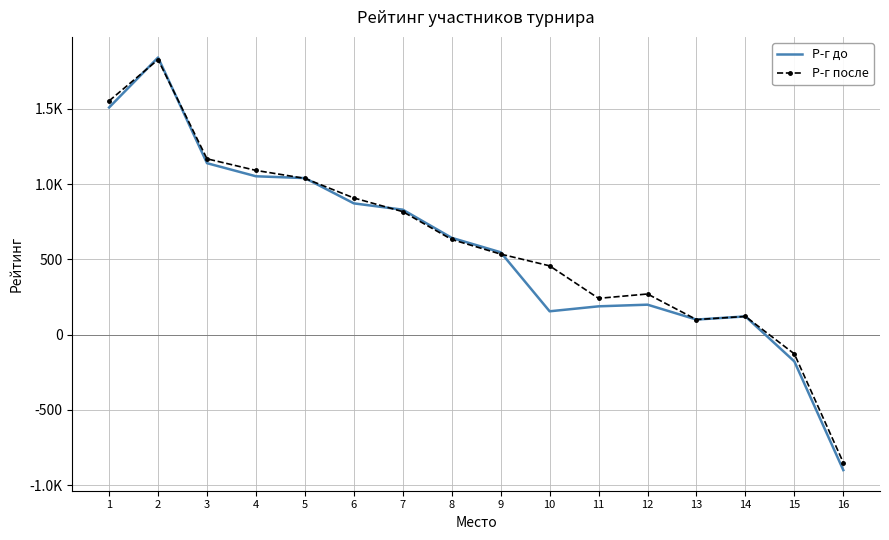

What are all the series names shown in the legend?

Р-г до, Р-г после